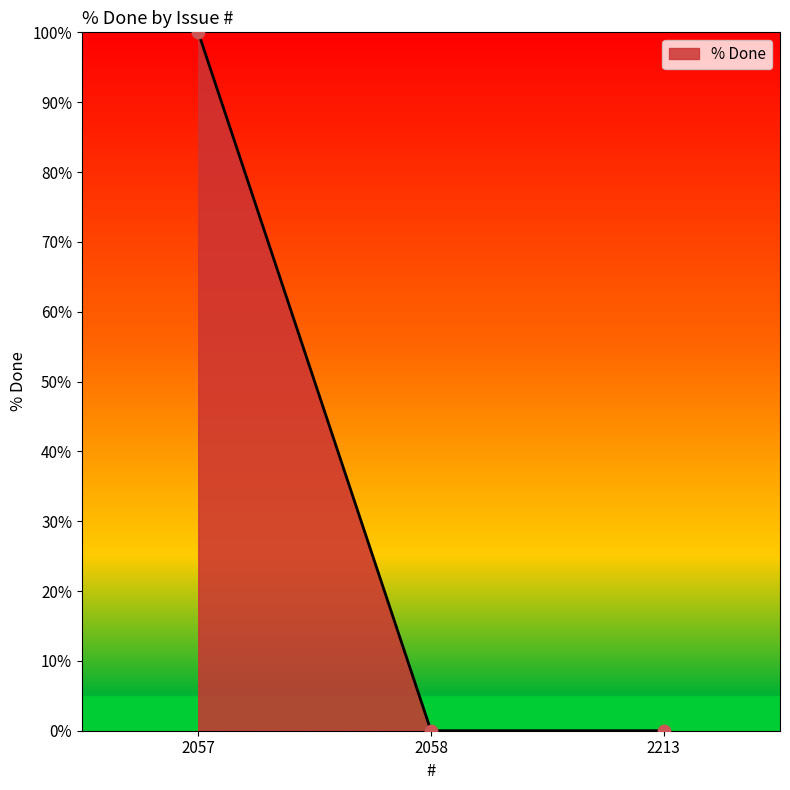

Which has a higher value, 2213 or 2057?

2057